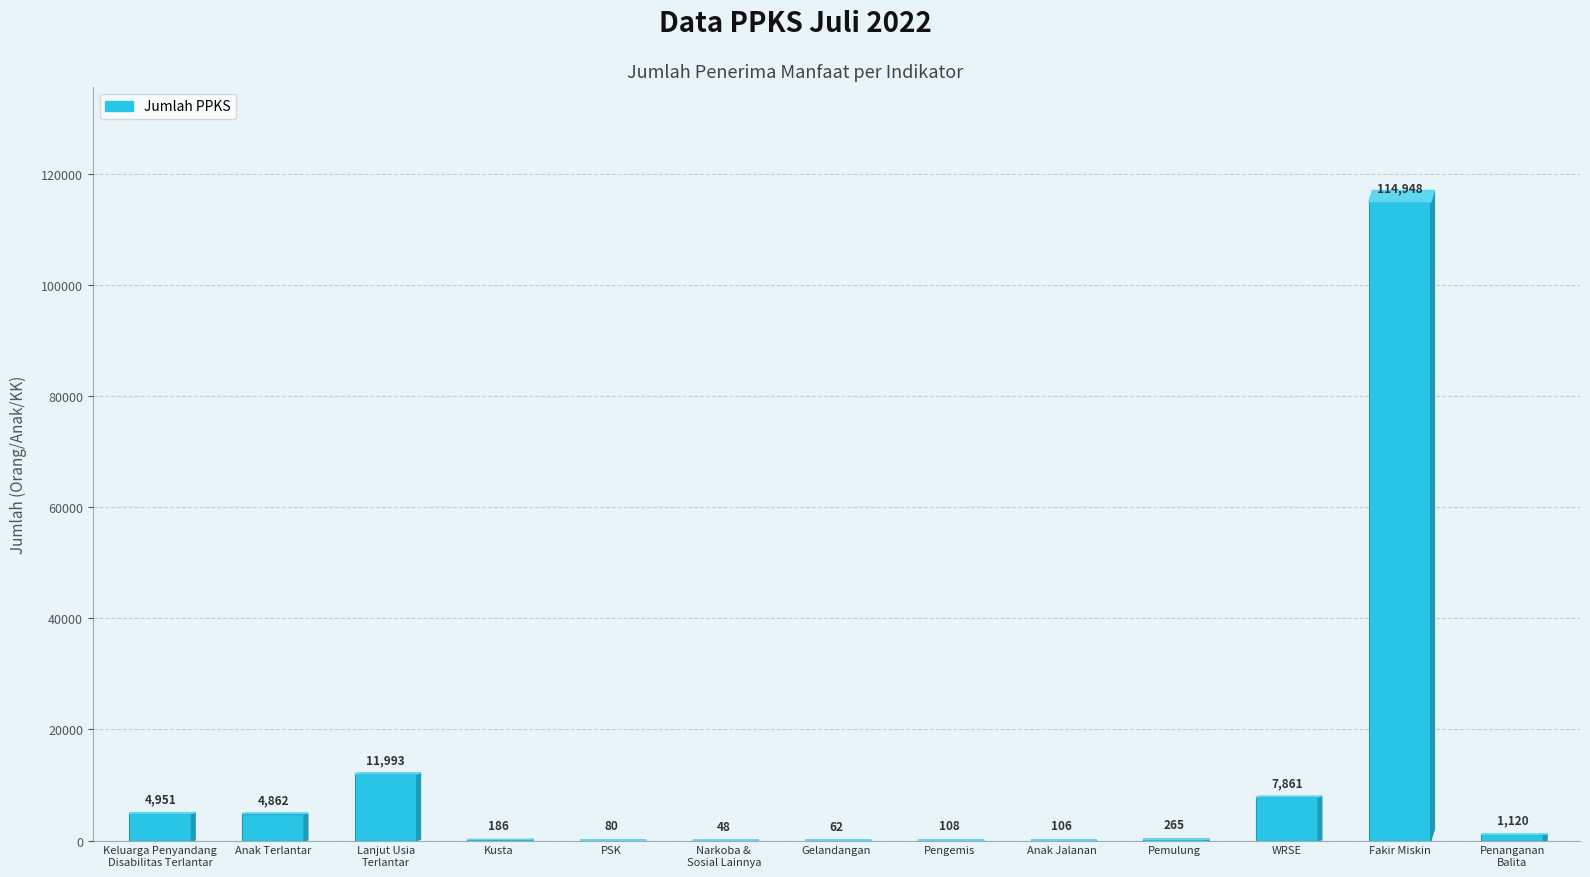

Reading left to right, list all the values displayed in this chart.

4951	4862	11993	186	80	48	62	108	106	265	7861	114948	1120